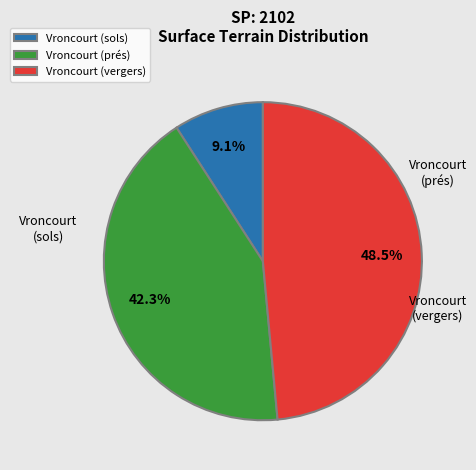

What percentage is NOT represented by Vroncourt (prés)?

57.7%